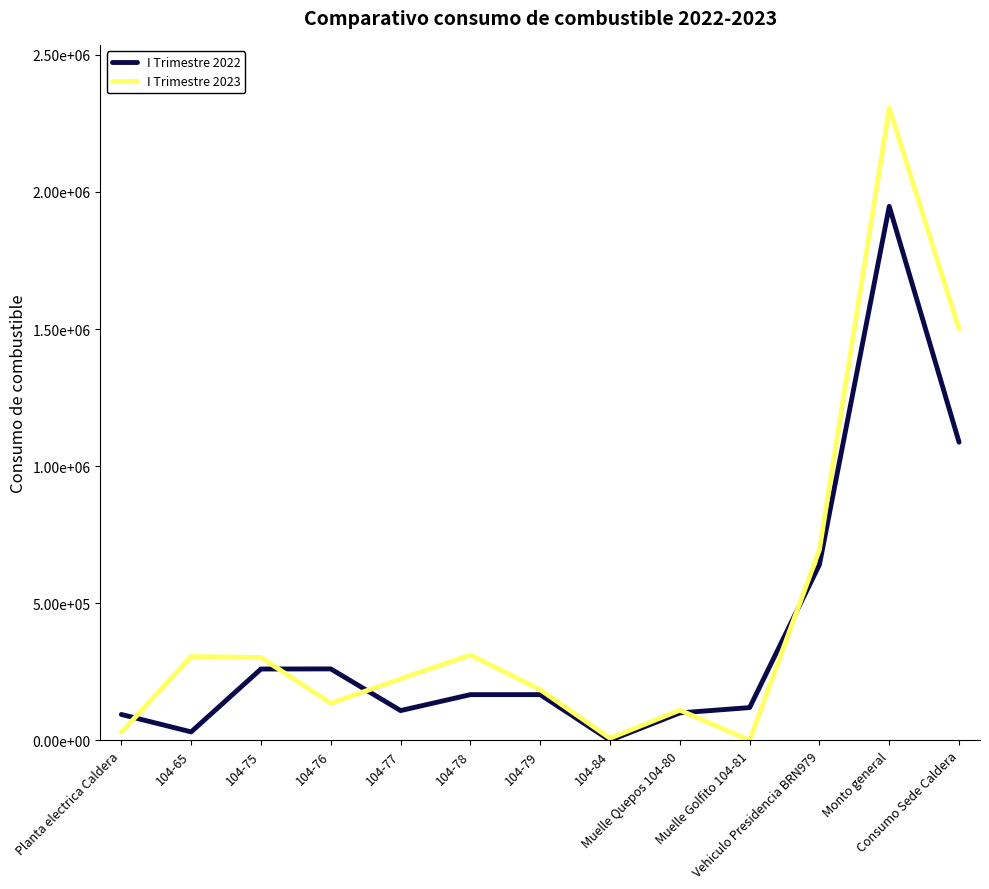

What is the total value across all series at 104-65?

336381